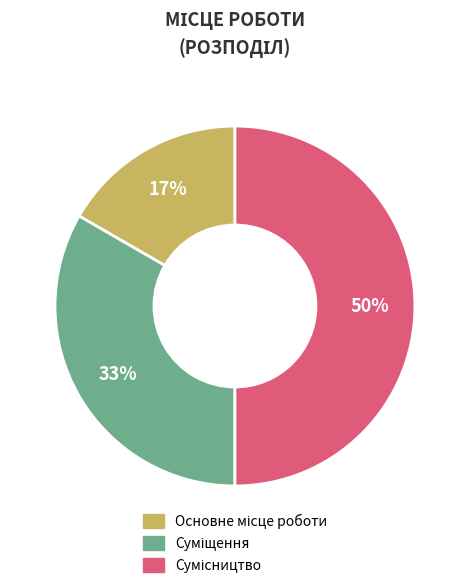

How many slices are in this pie chart?

3